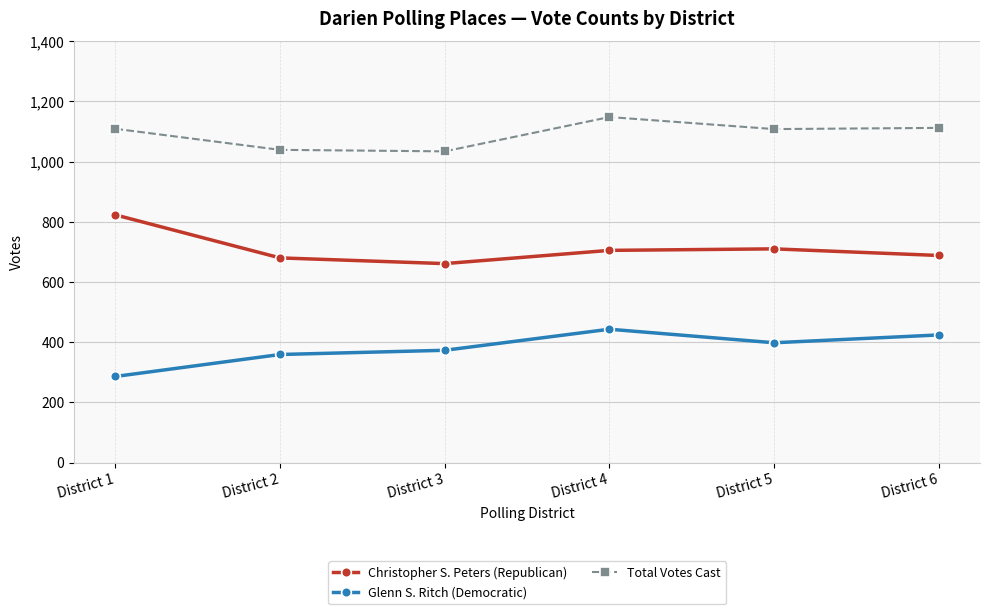

In Total Votes Cast, how many points are higher than both neighbors (excluding endpoints)?

1